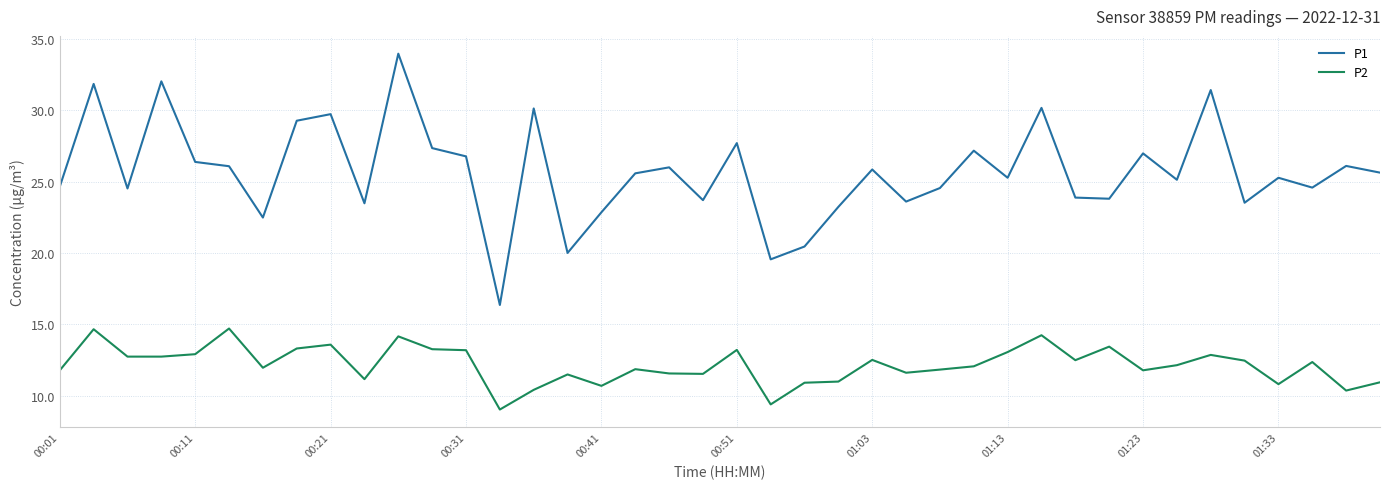

List the series in order of their peak value, lowest first.

P2, P1